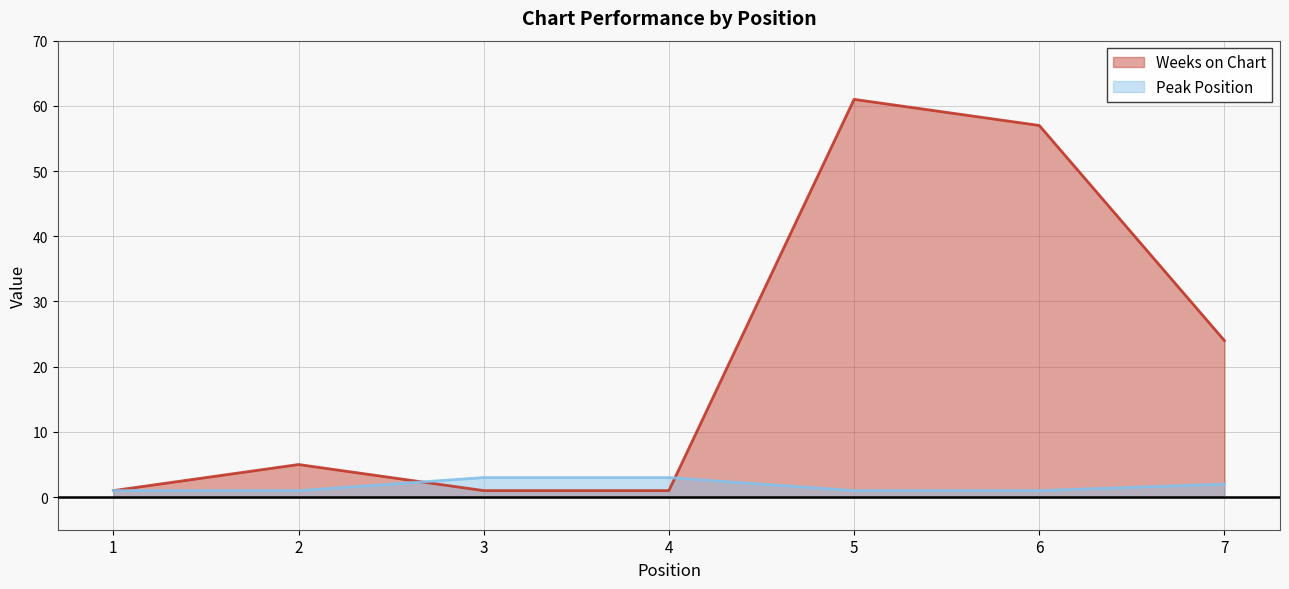

How many data points in Weeks on Chart are less than 5?

3